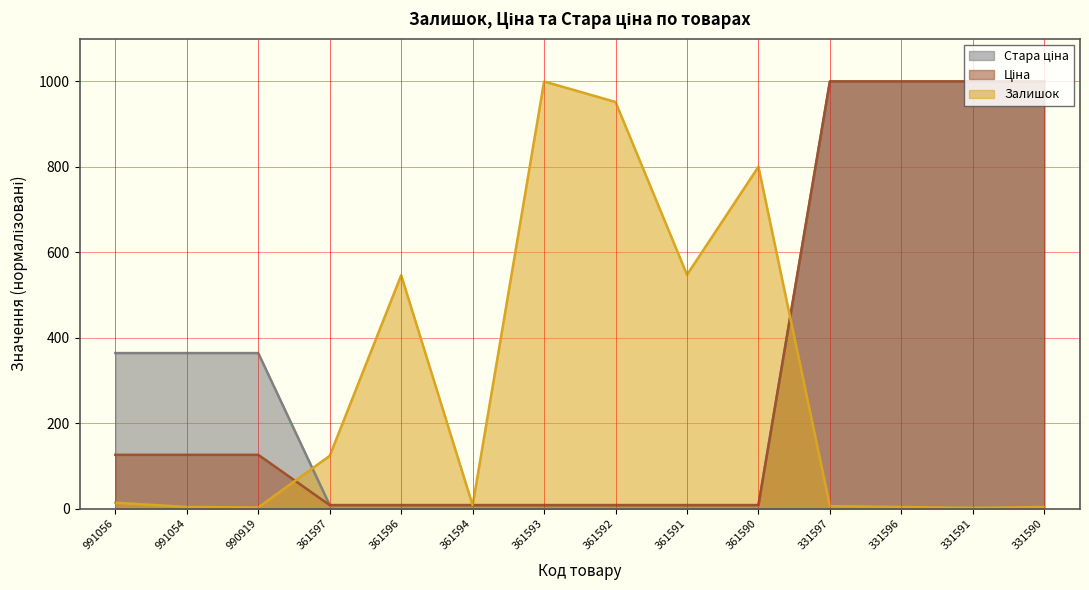

Which series has the largest range (max minus min)?

Залишок